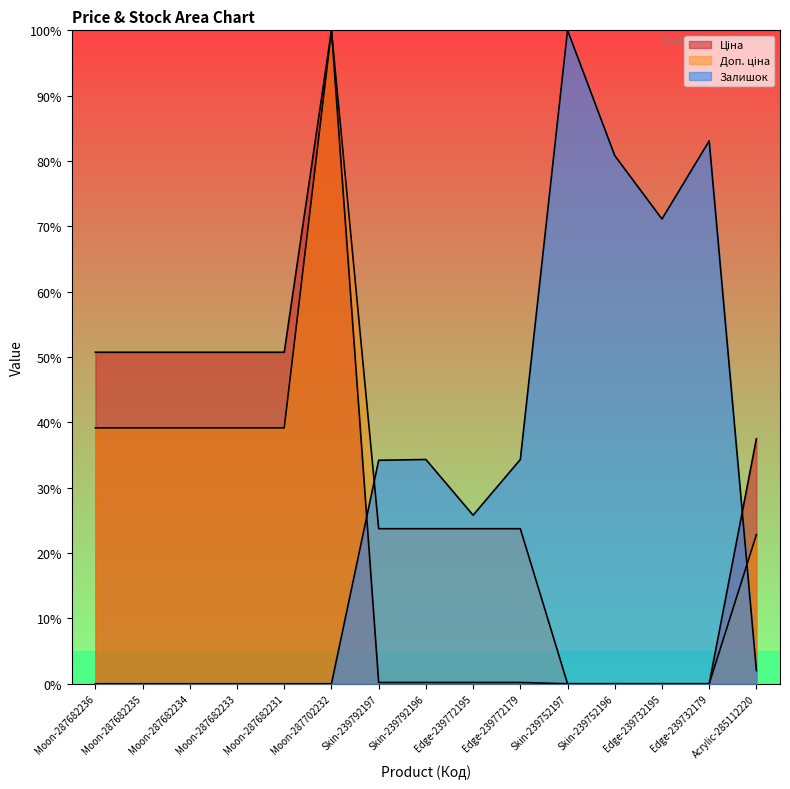

How many data points in Ціна are above 0?

11